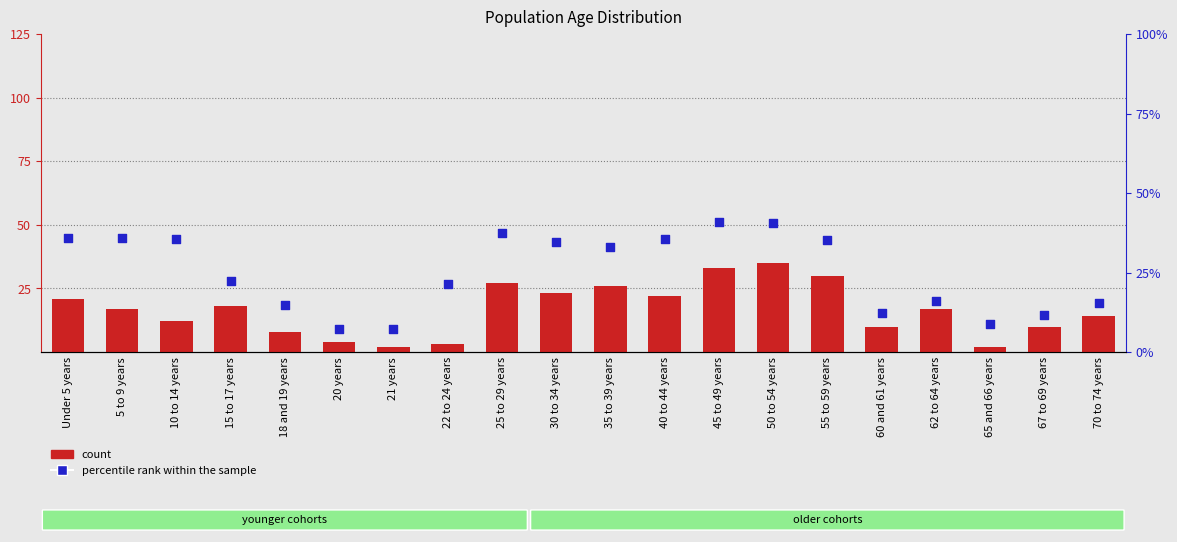

At how many categories does at least one series exceed 28?

10